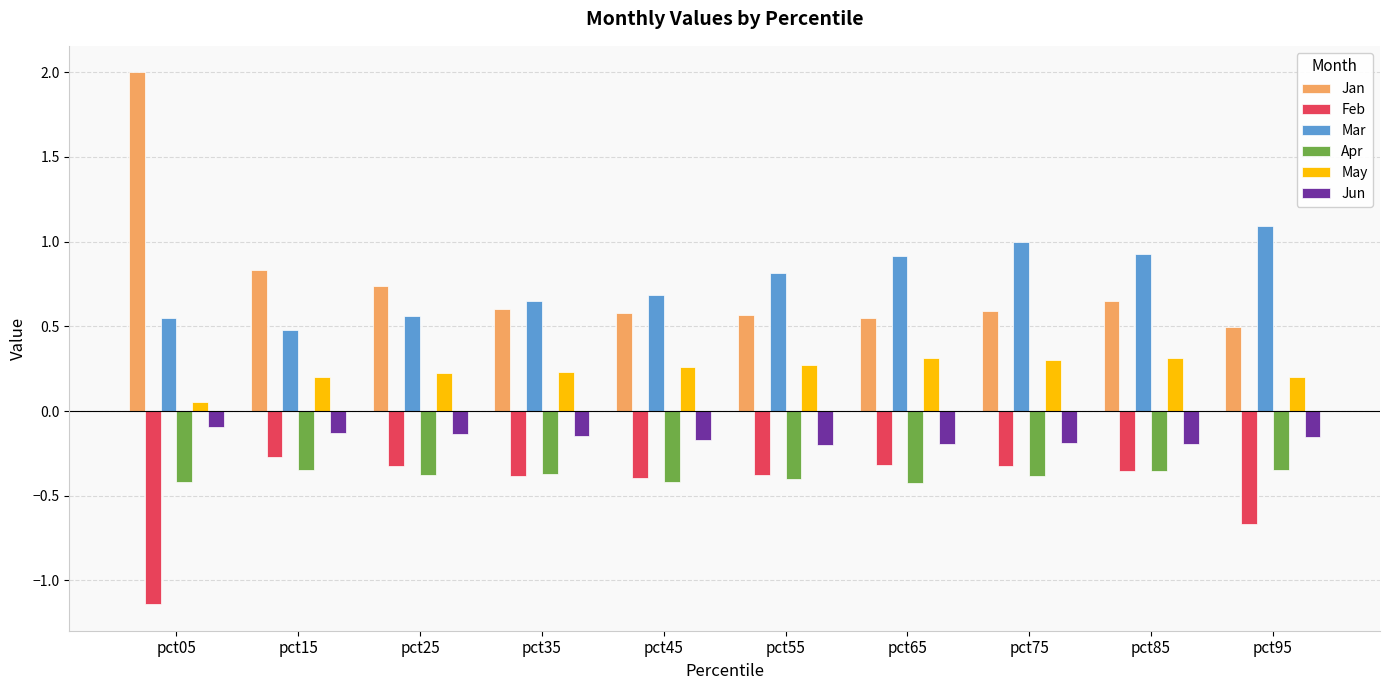

Is the value of Jun at pct85 greater than the value of Feb at pct95?

Yes